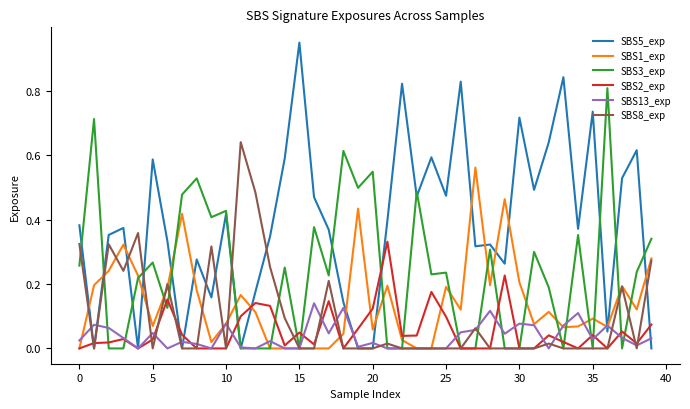

Which series has the widest spread of values?

SBS5_exp